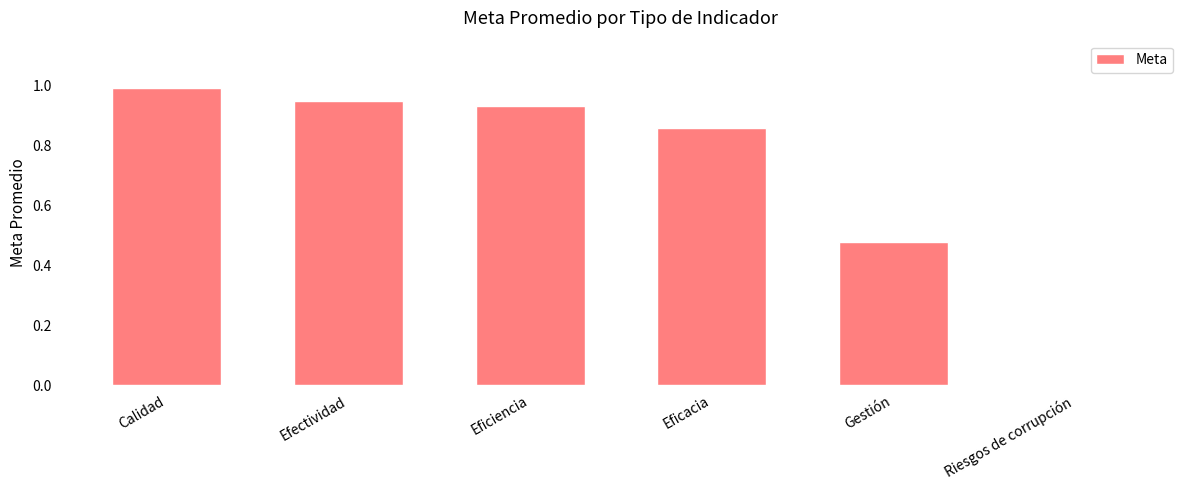

How many positive values are there?

5